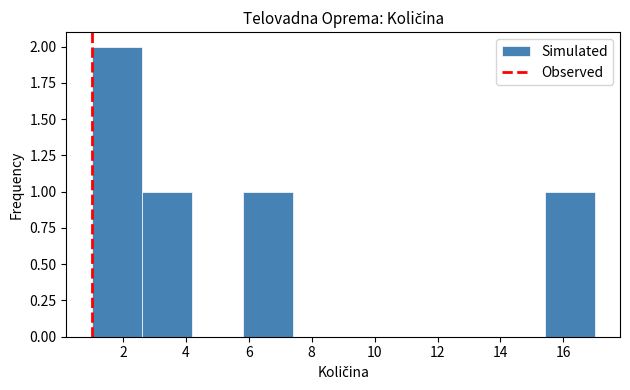

Reading left to right, transcribe this chart: for each bar, give the range it covers on the x-axis and its height. The values are not printed on the chart, so give them approximately, as read against the axis.

1.0 to 2.6: 2
2.6 to 4.2: 1
4.2 to 5.8: 0
5.8 to 7.4: 1
7.4 to 9.0: 0
9.0 to 10.6: 0
10.6 to 12.2: 0
12.2 to 13.8: 0
13.8 to 15.4: 0
15.4 to 17.0: 1